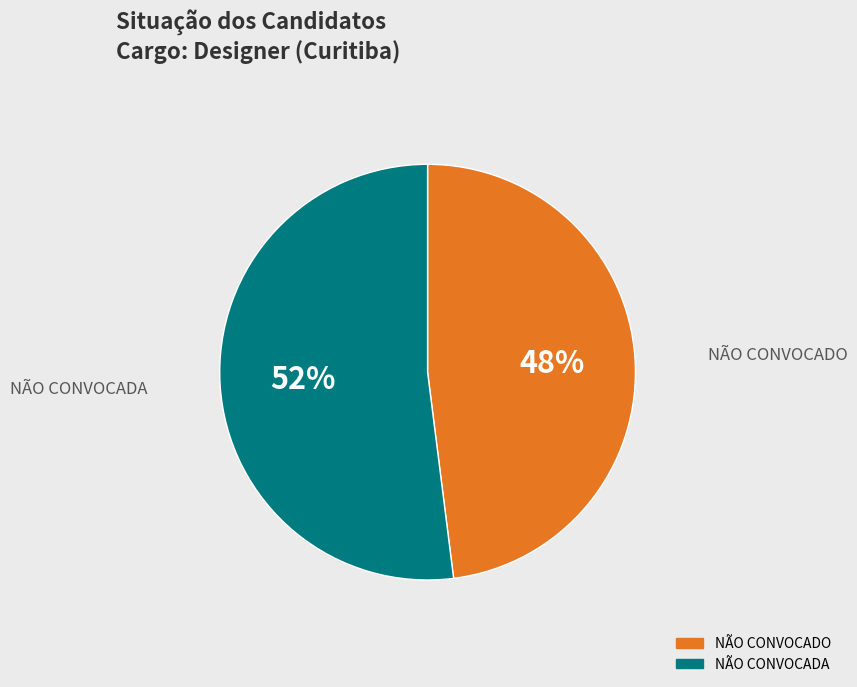

To the nearest percent, what percentage of the pie is NÃO CONVOCADO?

48%